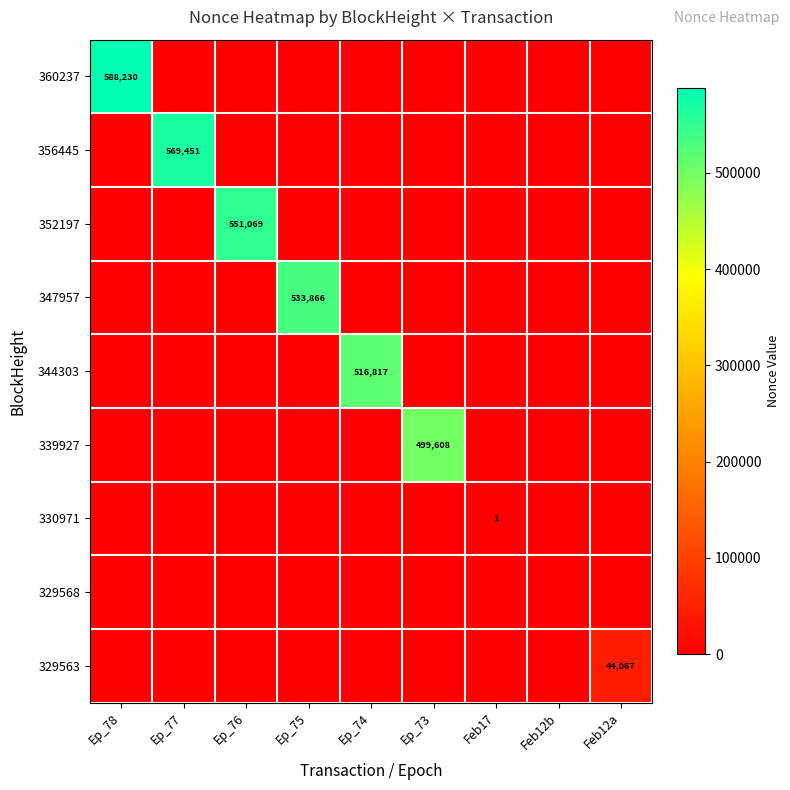

The 344303 series shows 902138 at Ep_74. True or false?

False